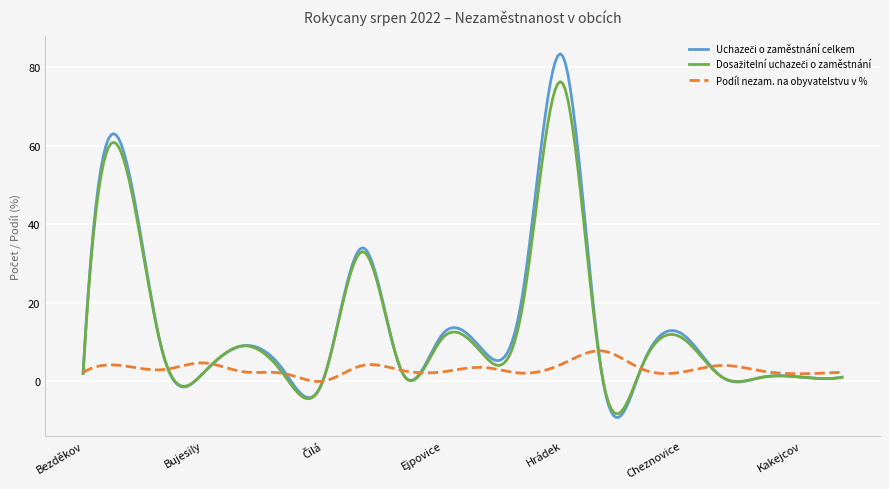

What is the greatest value displayed?

83.4